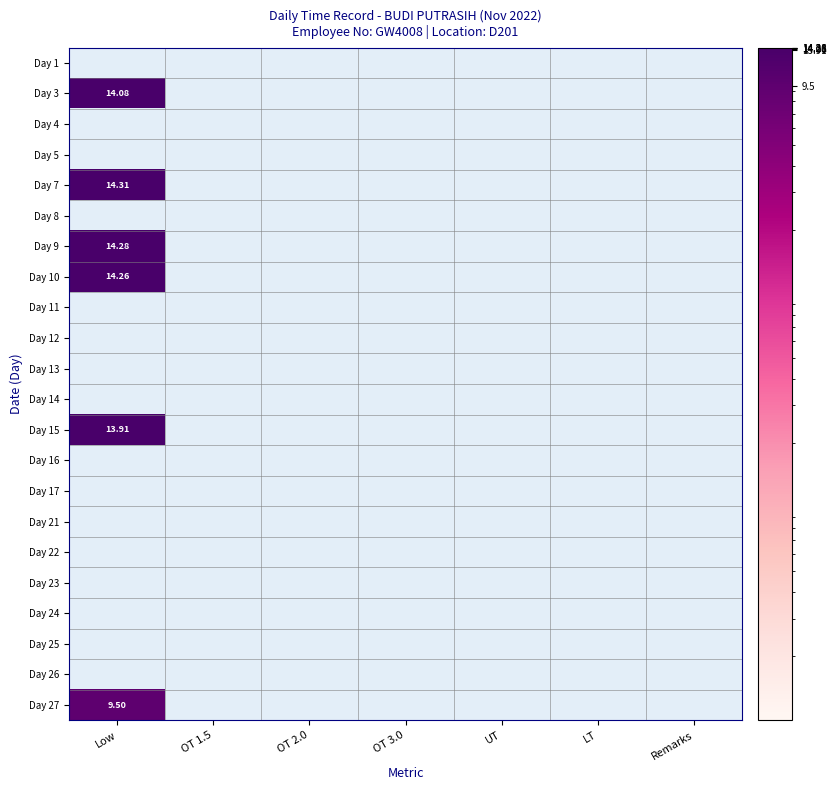

Rank the series by their maximum value, from highest to lowest.

Day 7, Day 9, Day 10, Day 3, Day 15, Day 27, Day 1, Day 4, Day 5, Day 8, Day 11, Day 12, Day 13, Day 14, Day 16, Day 17, Day 21, Day 22, Day 23, Day 24, Day 25, Day 26